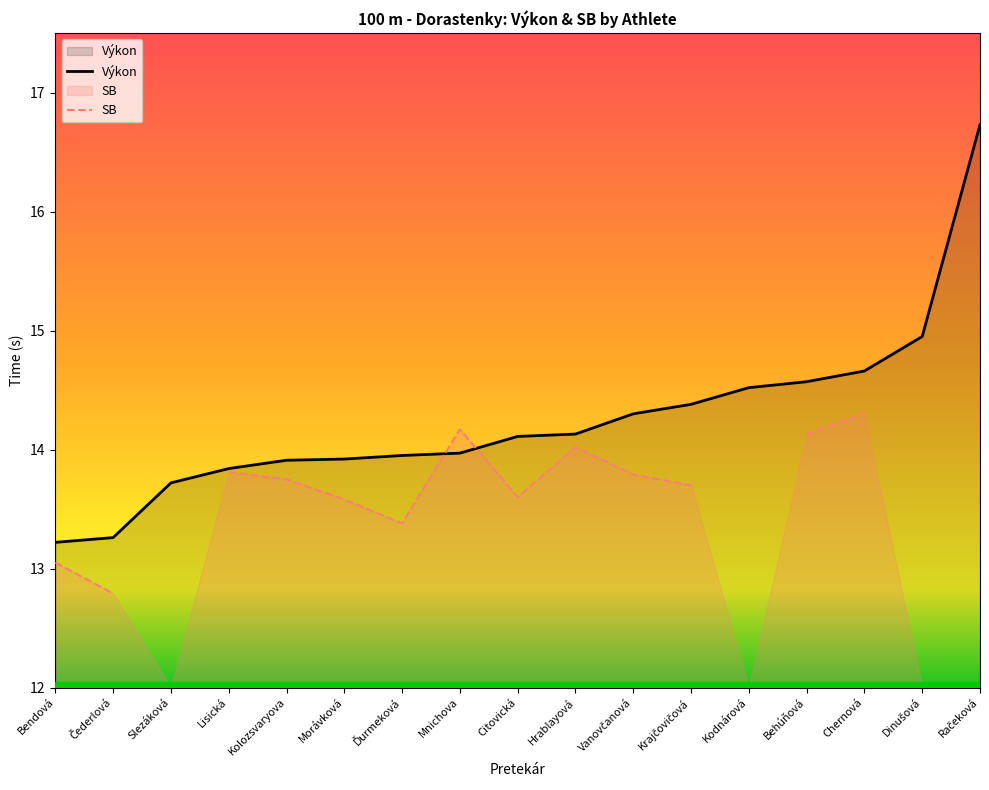

What position from the left is Mnichova?

8